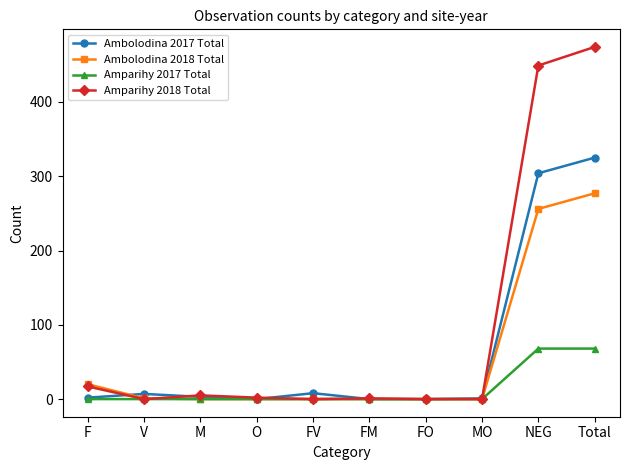

What is the greatest value displayed?

474